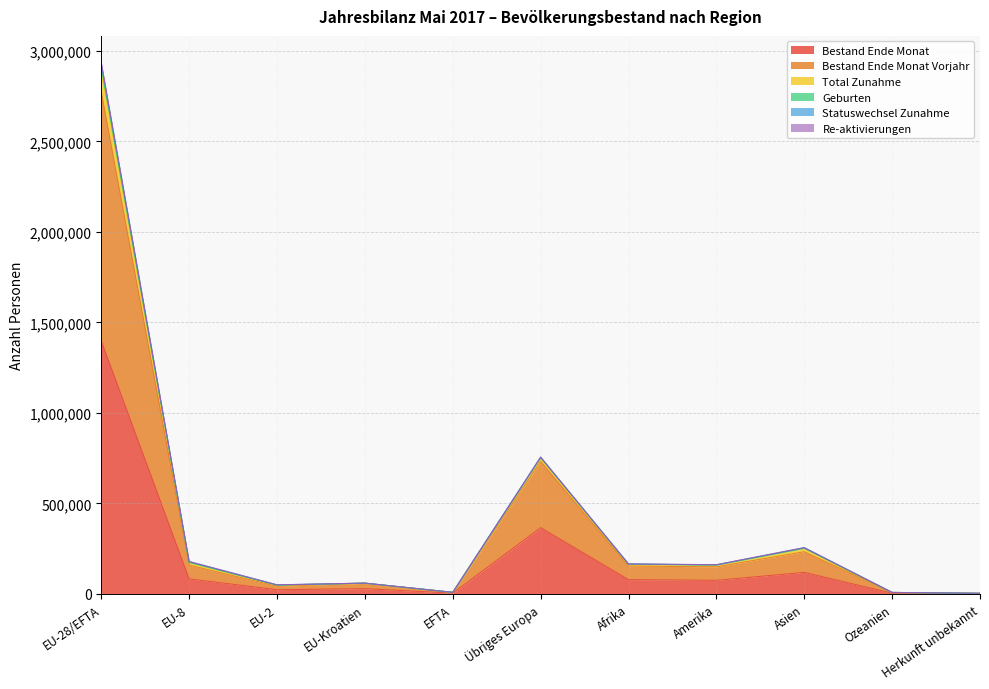

True or false: Bestand Ende Monat and Bestand Ende Monat Vorjahr cross at least once.

False